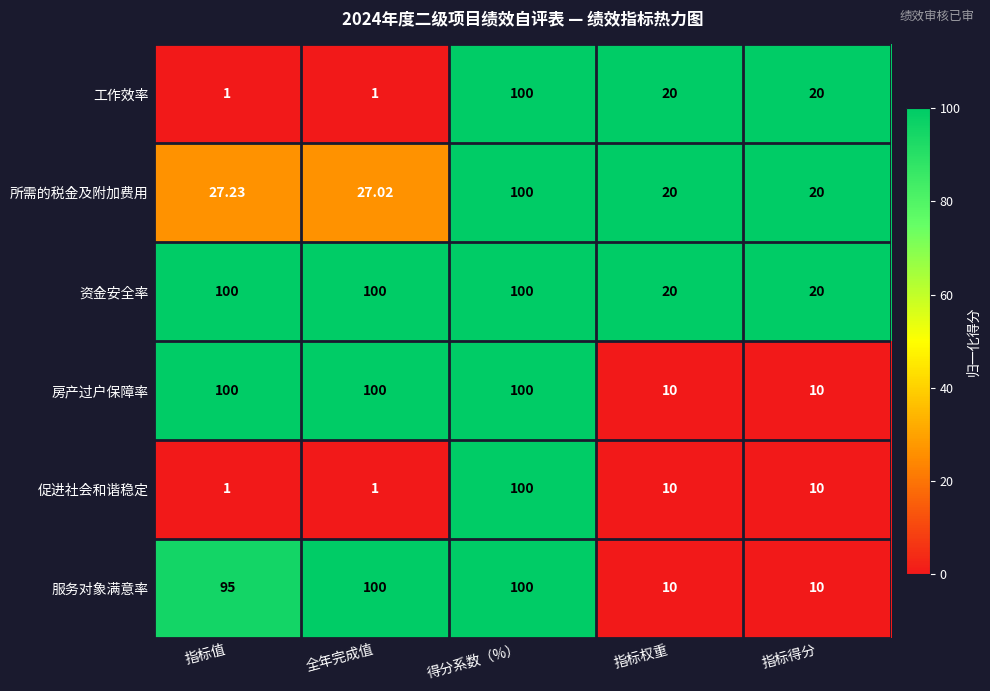

At which label does 工作效率 first exceed 20?

得分系数（%）